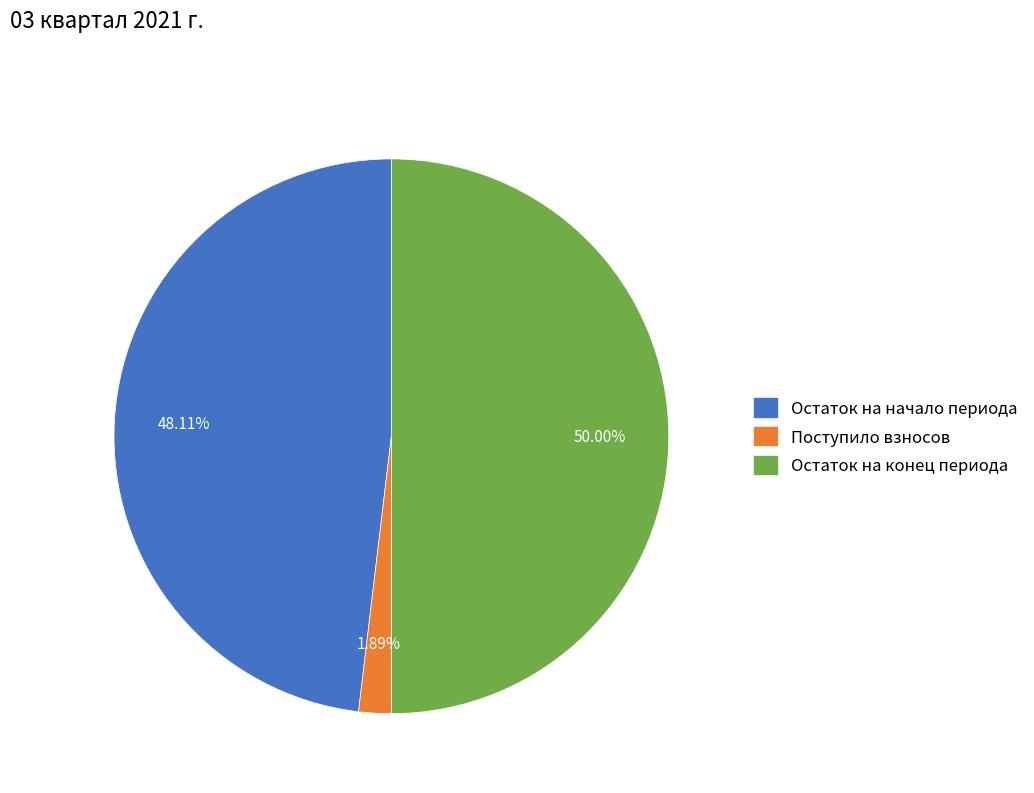

Which category has the biggest portion of the pie?

Остаток на конец периода